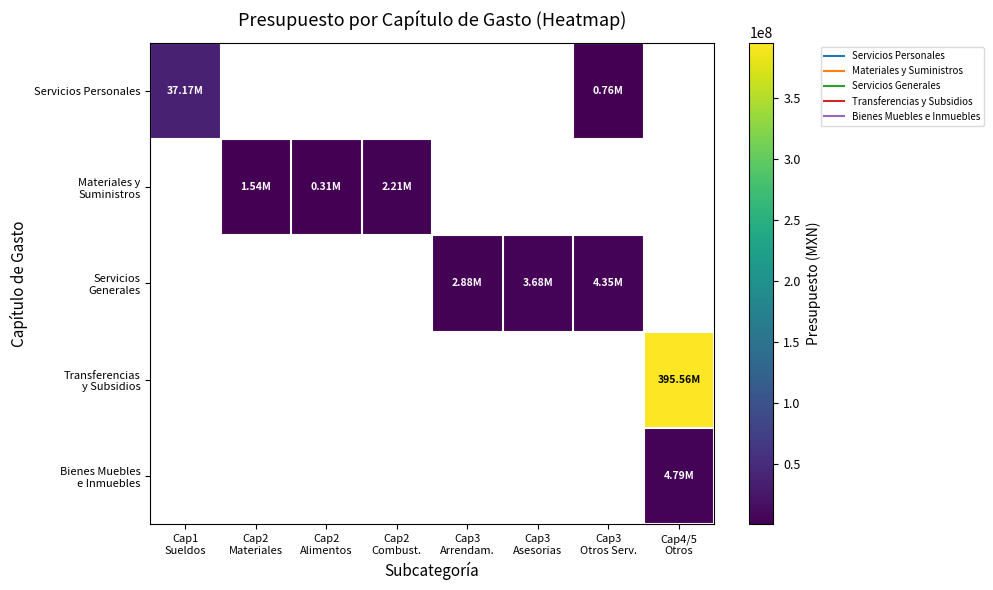

The value of Transferencias y Subsidios at Cap4/5 Otros is 395559964.0. True or false?

True